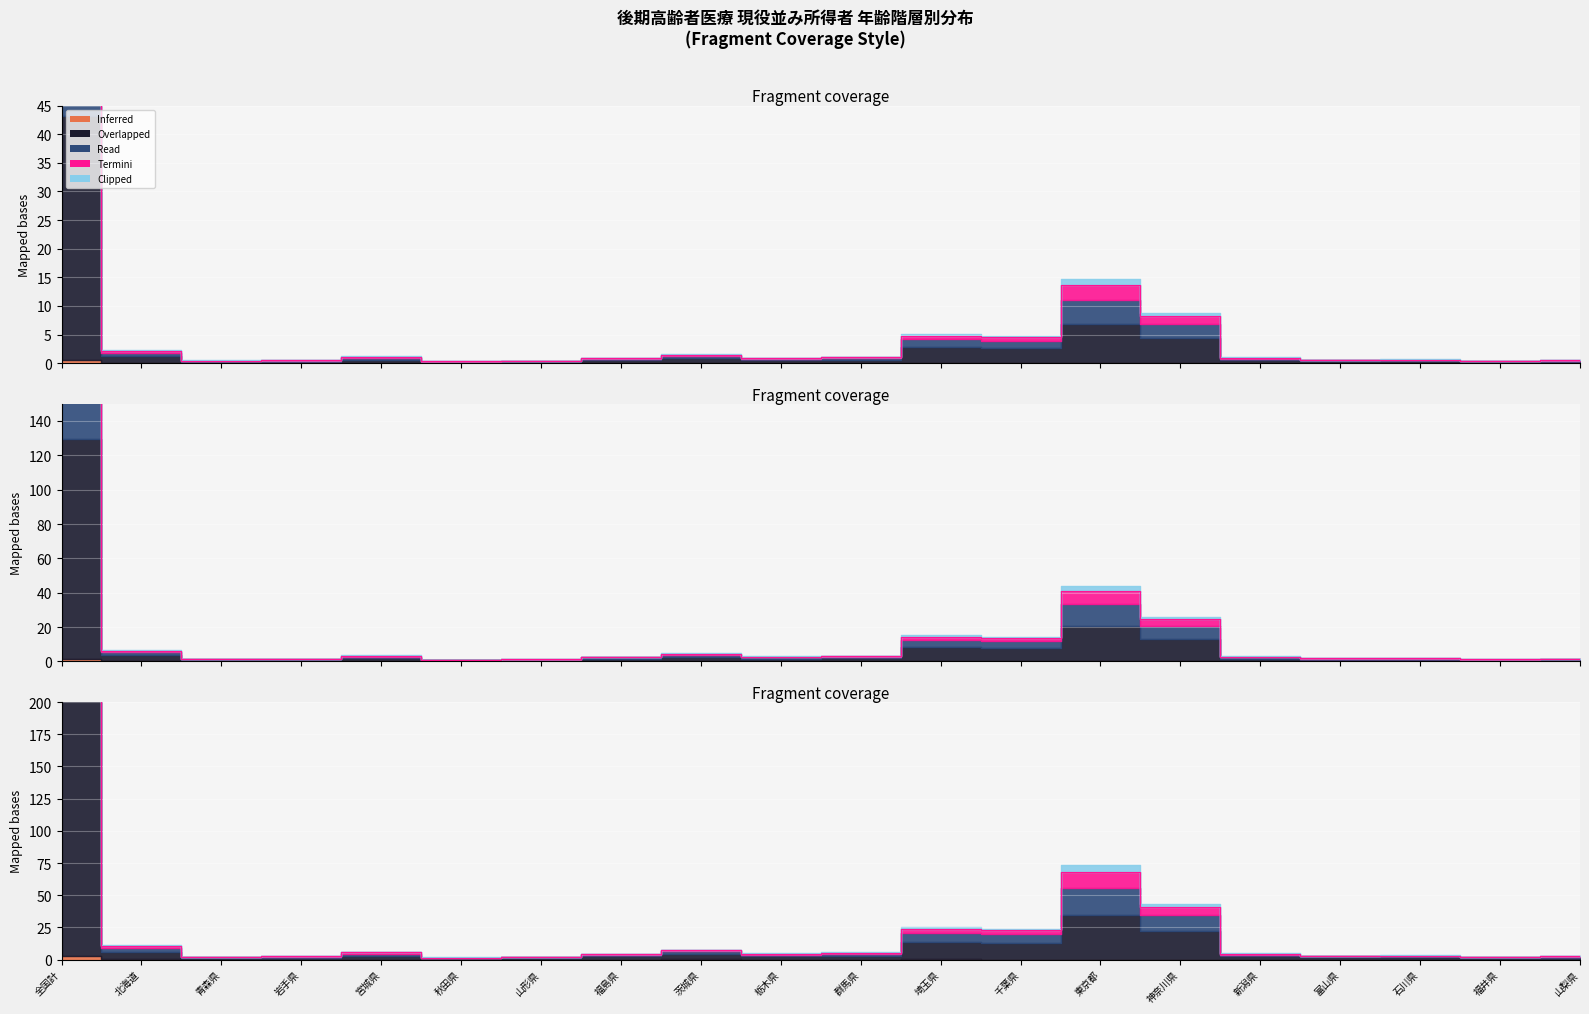

What is the change in value from 全国計 to 千葉県?

-74.6